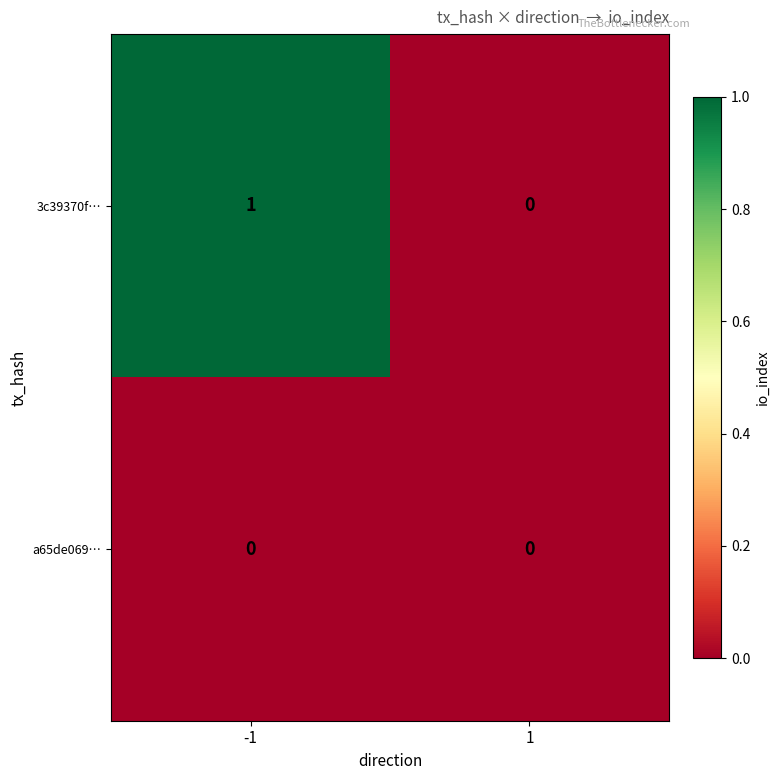

Which series has the widest spread of values?

3c39370f…